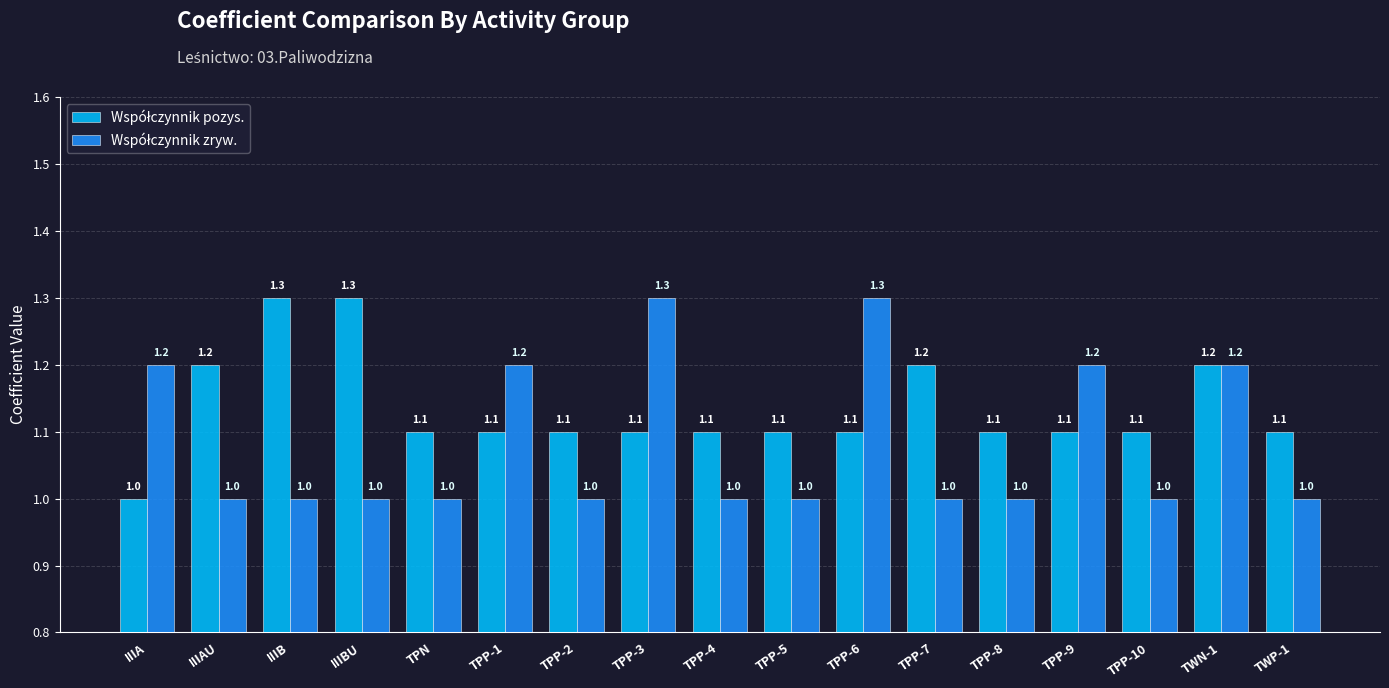

What is the greatest value displayed?

1.3